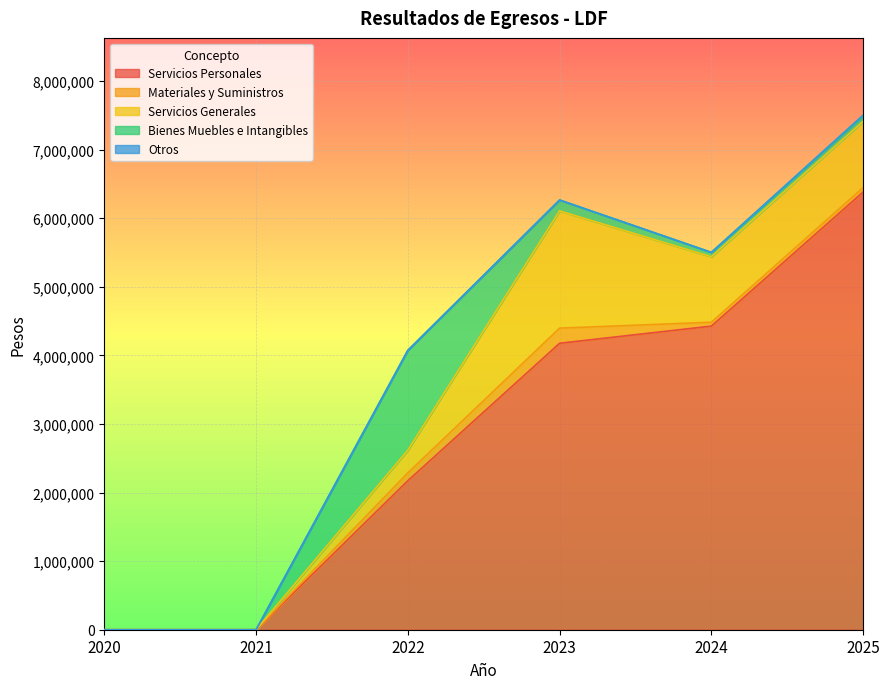

What is the spread (max minus min) of values at 2023?

4176588.5